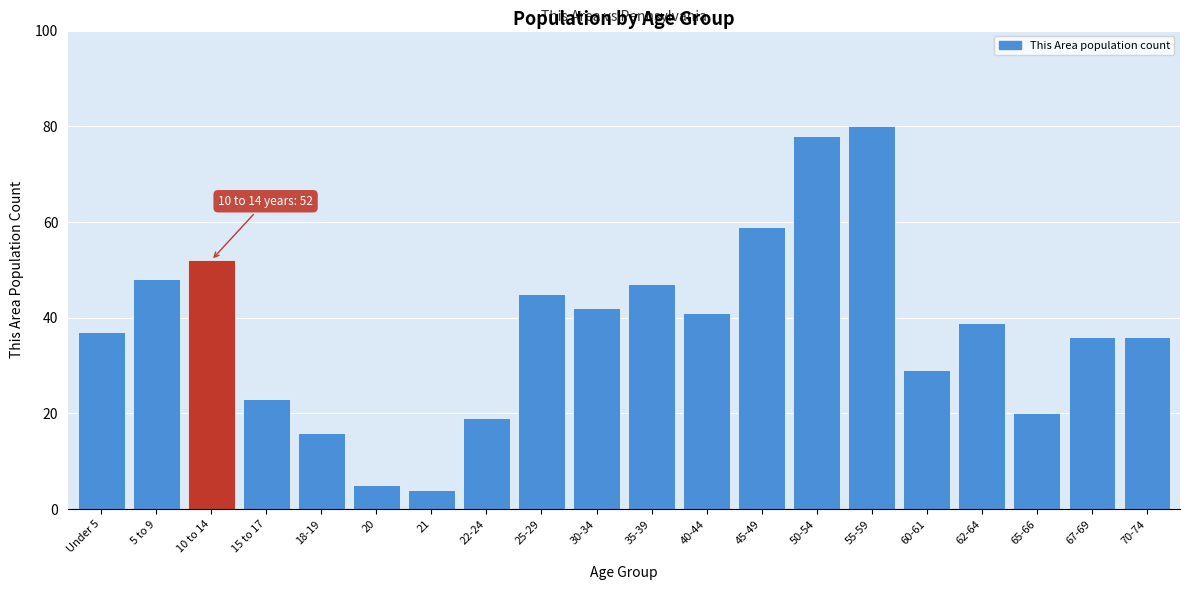

Reading left to right, extract all data points from this chart.

37	48	52	23	16	5	4	19	45	42	47	41	59	78	80	29	39	20	36	36